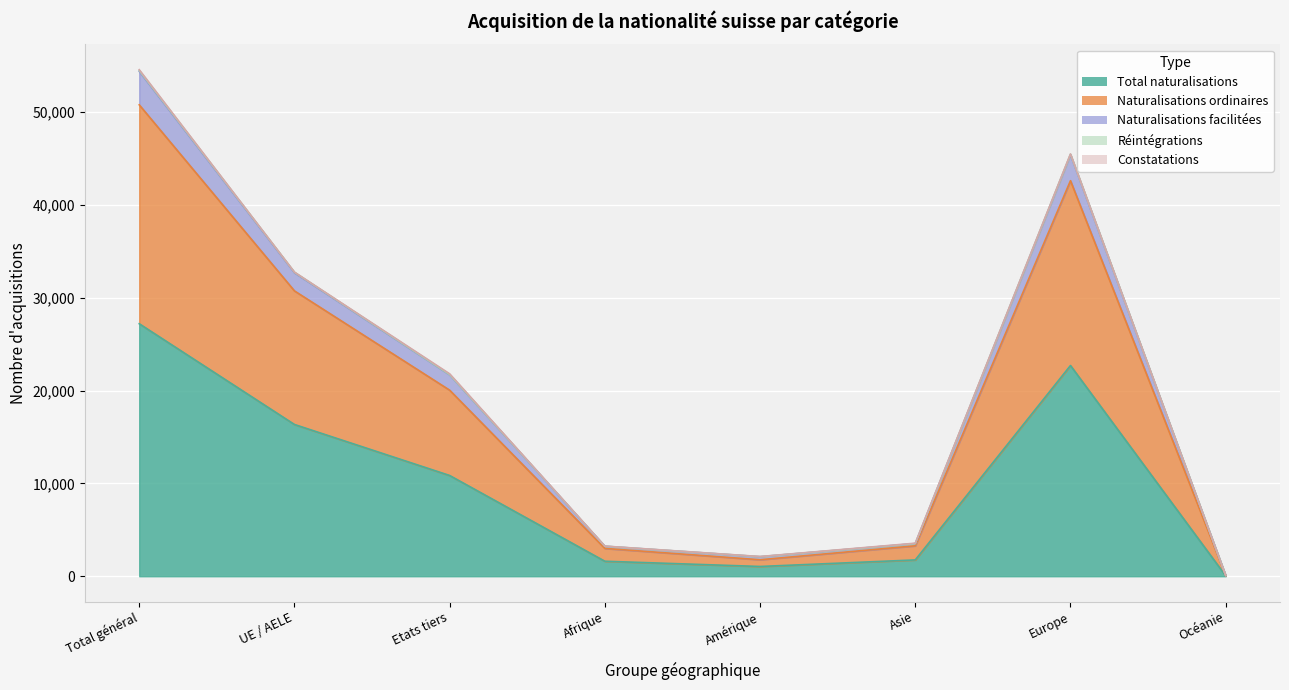

The Total naturalisations series shows 27211 at Total général. True or false?

True